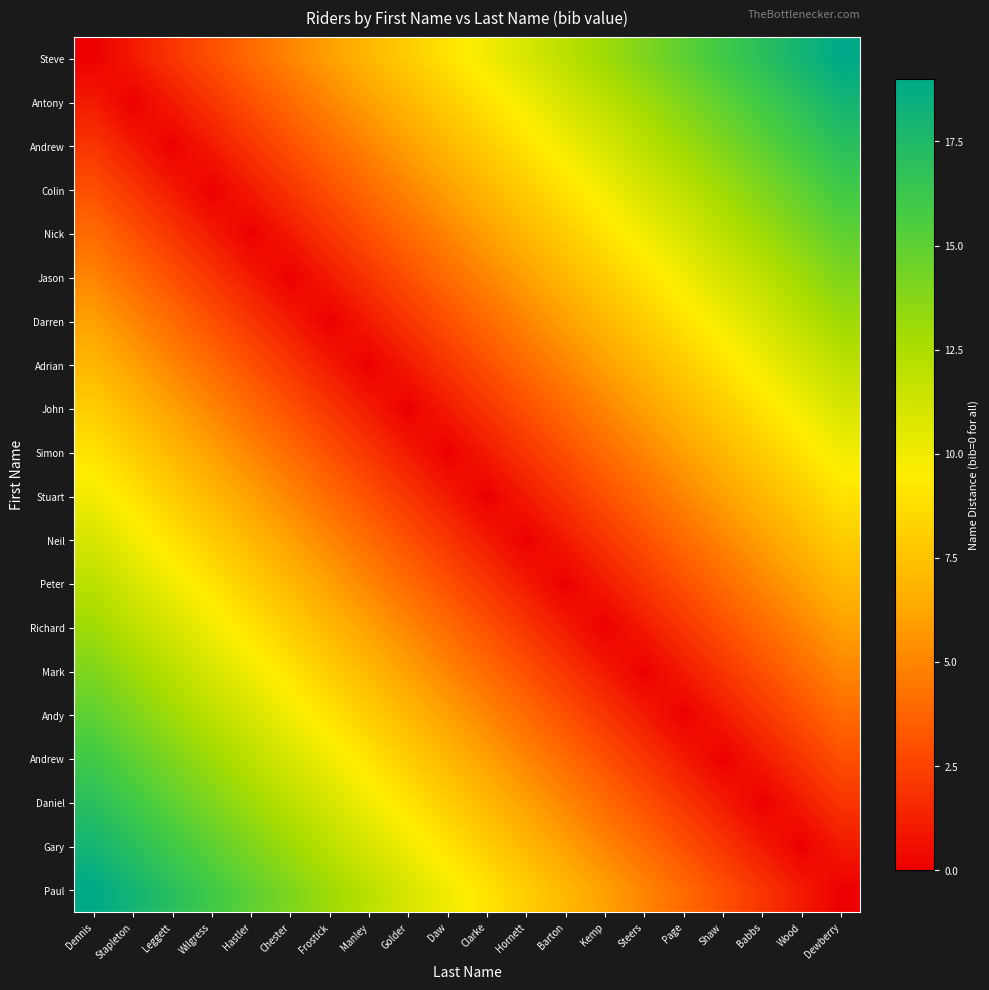

What is the spread (max minus min) of values at Page?

15